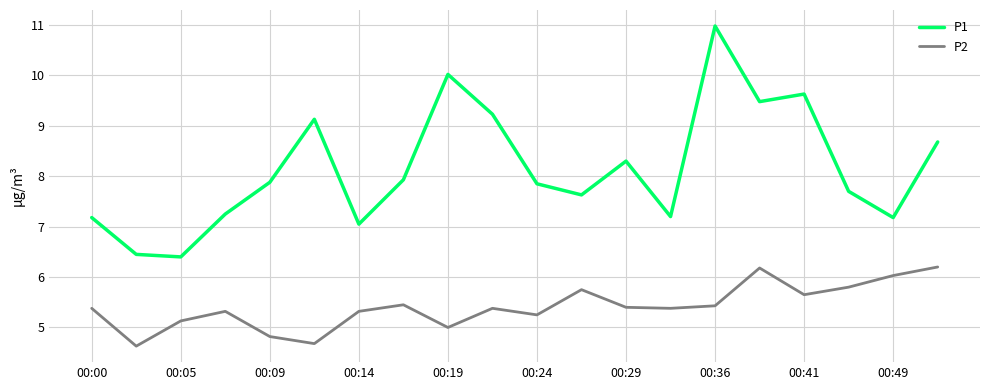

Which series has the largest total across all categories?

P1